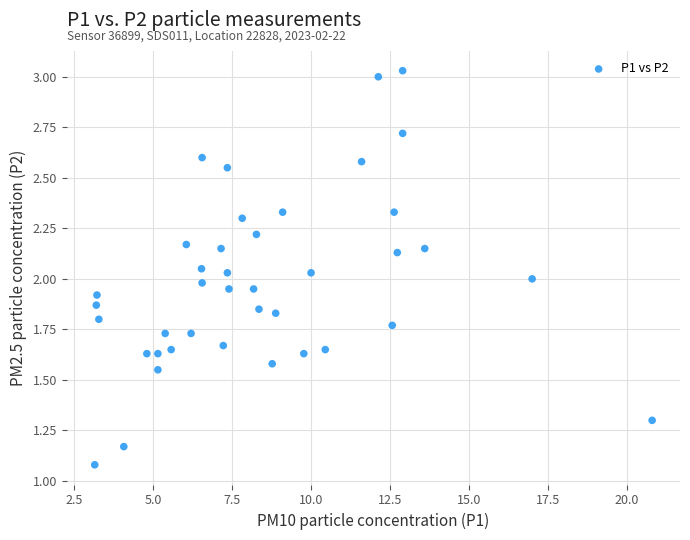

What is the range of X values (max minus min)?

17.7